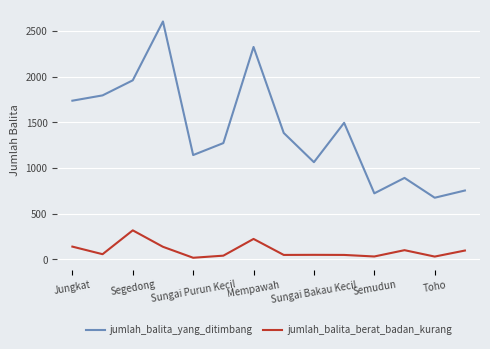

In jumlah_balita_berat_badan_kurang, how many points are lower than both neighbors (excluding endpoints)?

5